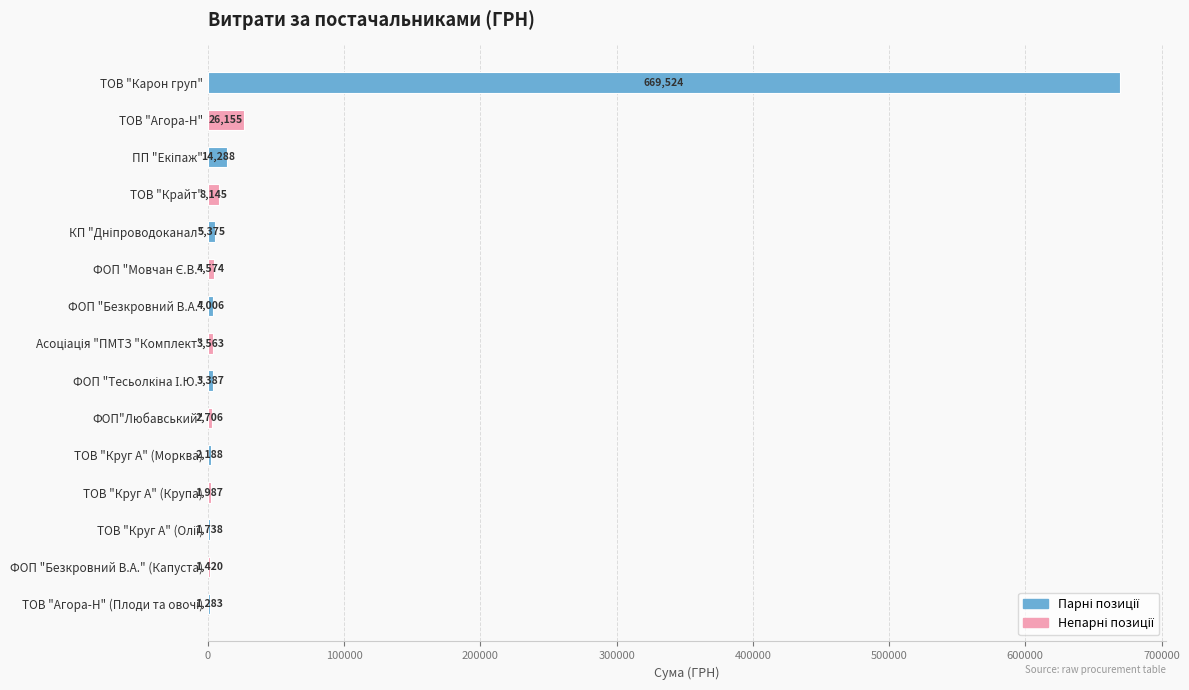

What value does the data have at ТОВ "Карон груп"?

669523.5